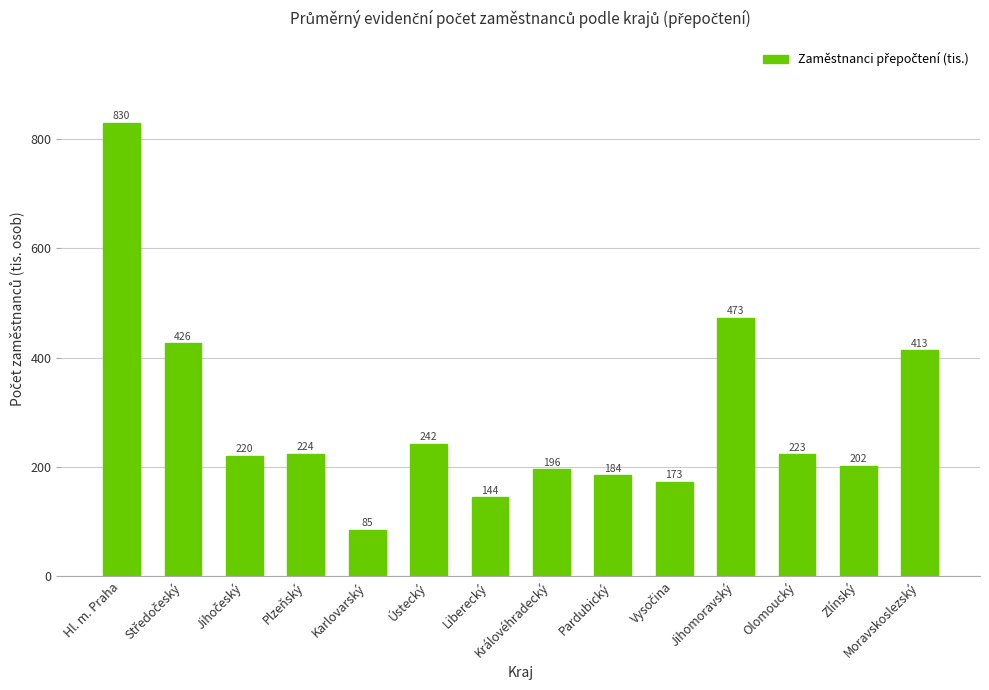

Does the chart contain any negative values?

No